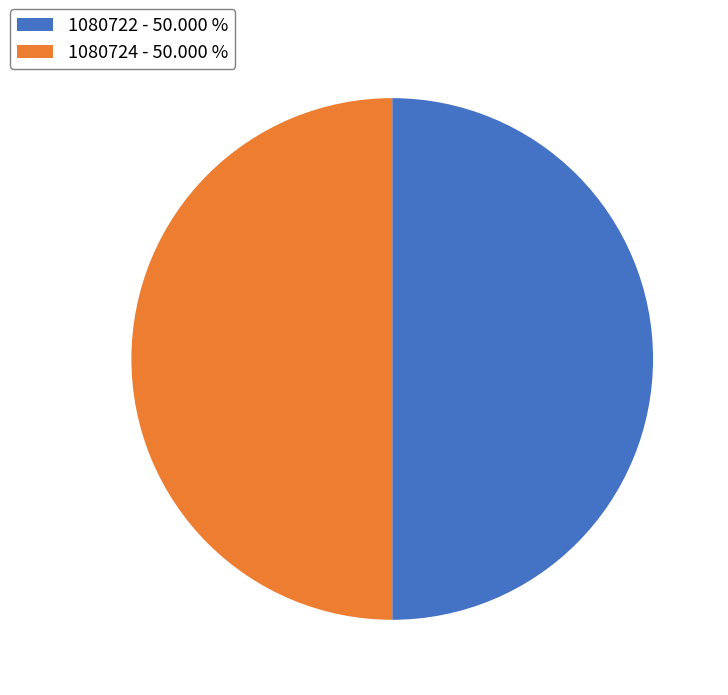

How many slices are in this pie chart?

2